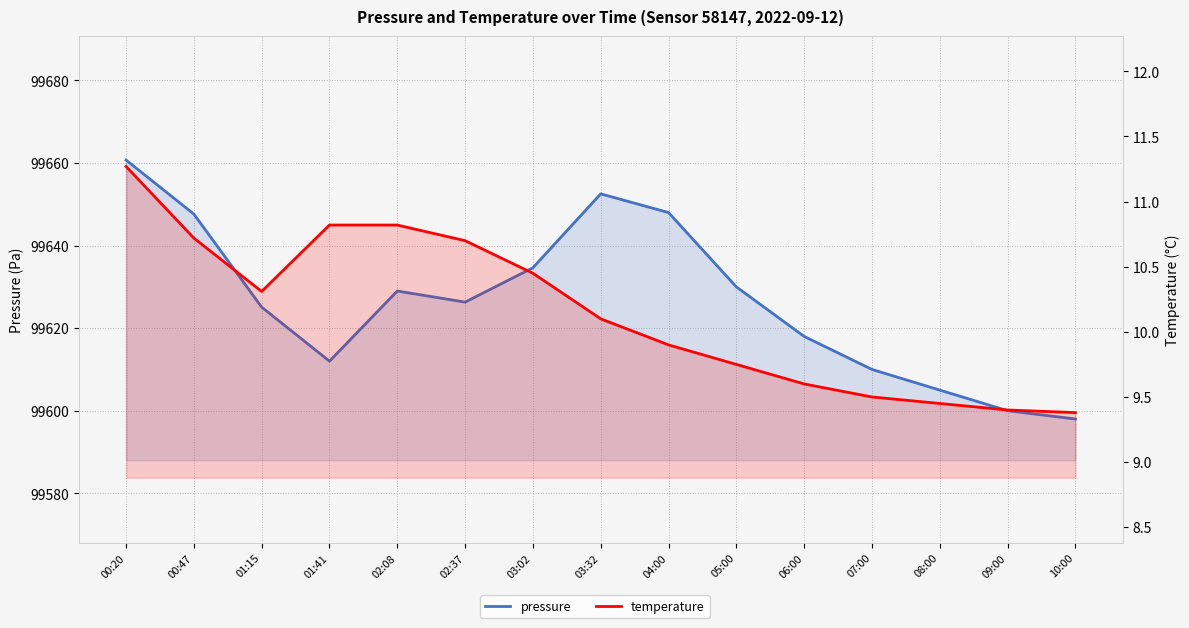

What is the value of the temperature point at the 3rd from the left?

10.3